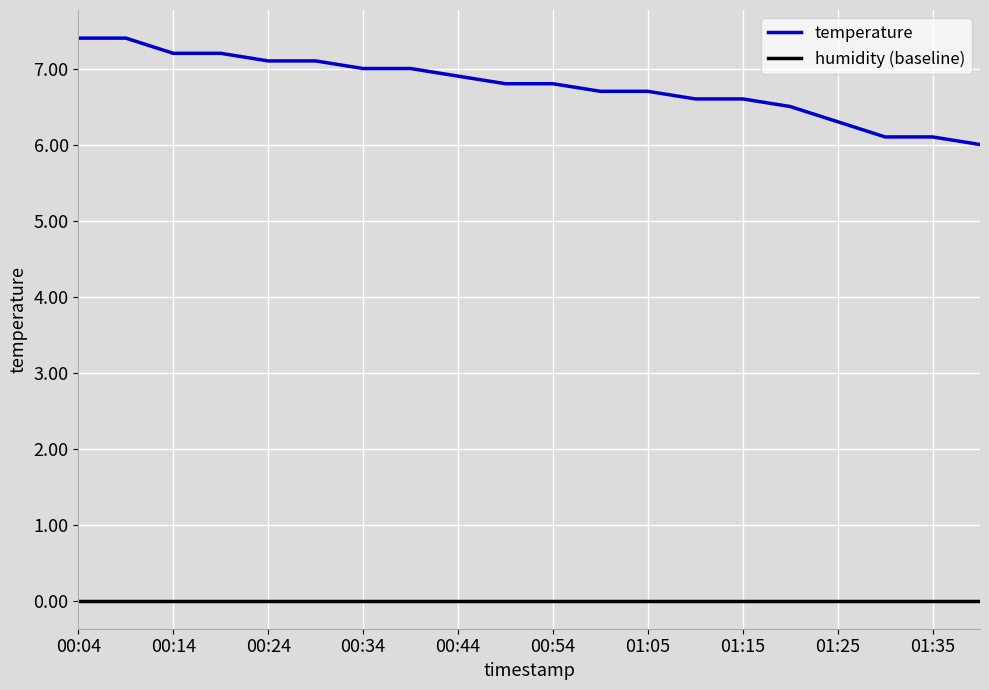

What is the difference between the maximum and minimum values in the temperature series?

1.4